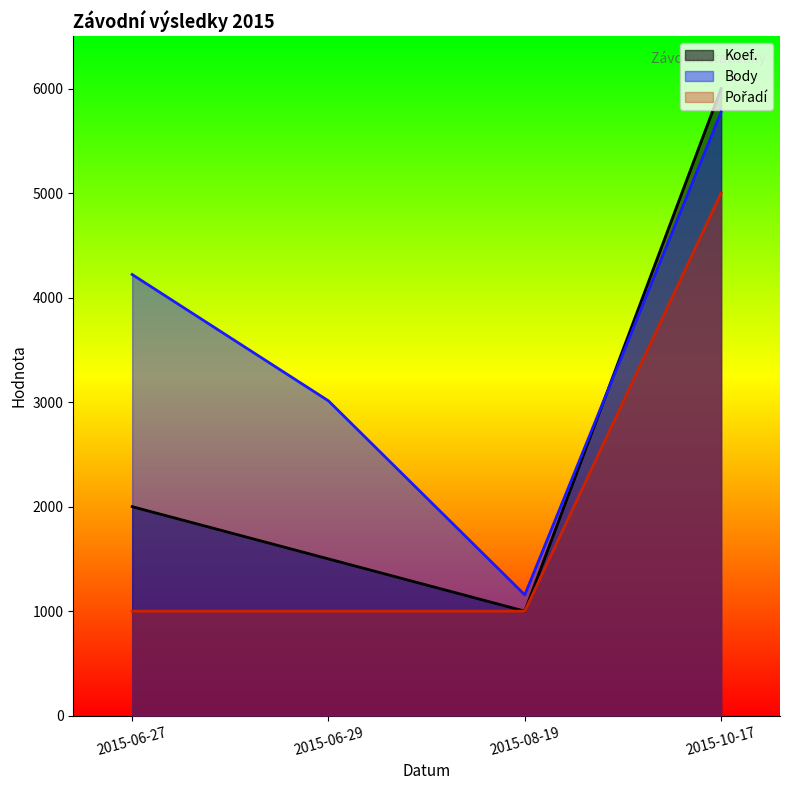

Count the Body (line) values in the range 3012 to 5775.

3